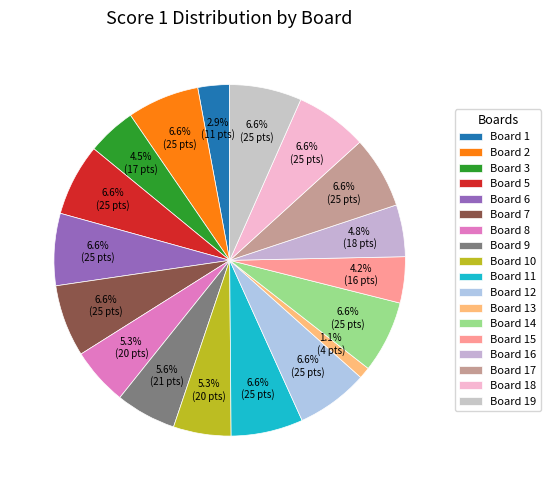

Between Board 5 and Board 1, which is larger?

Board 5